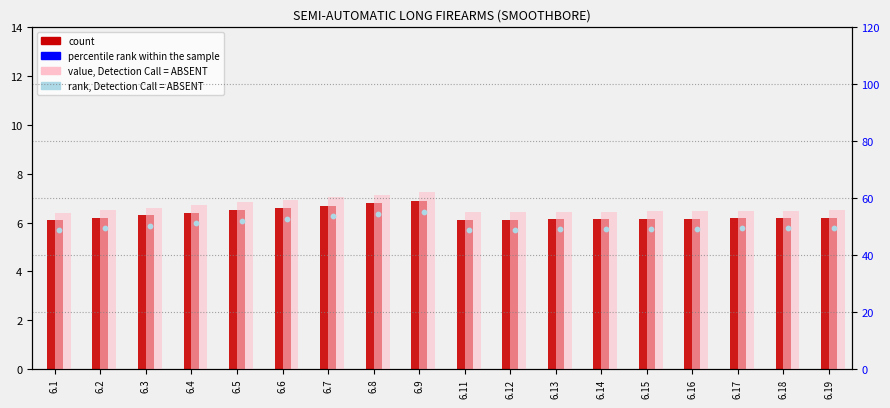

Which series has the largest Y range (max minus min)?

percentile rank within the sample